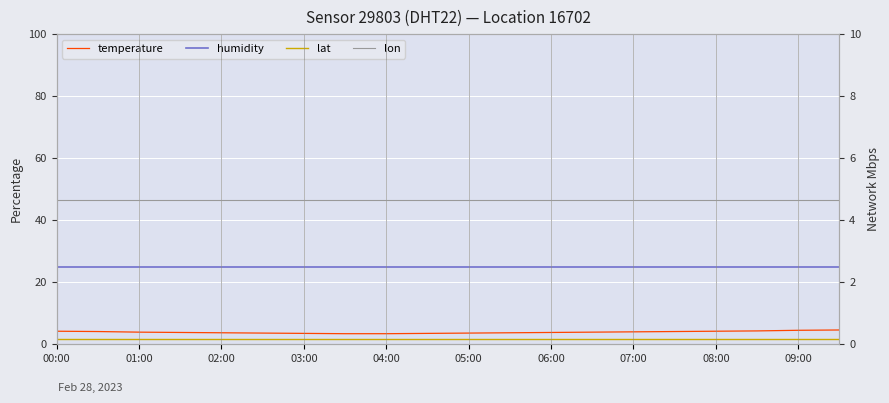

Between 13 and 19, which series saw the biggest shift?

temperature